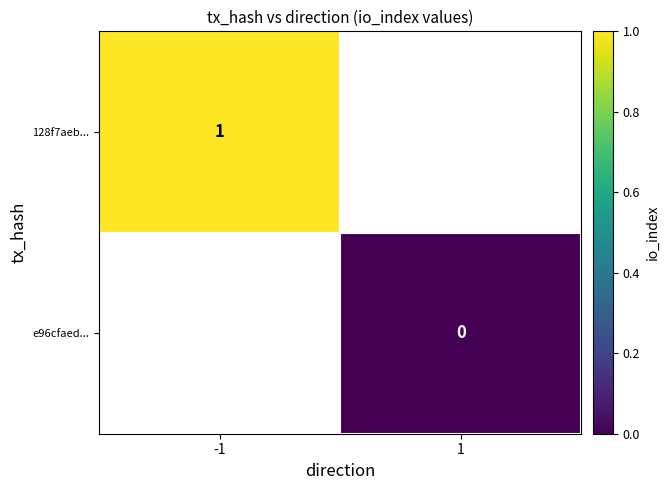

The value of 128f7aeb... at -1 is 0. True or false?

False